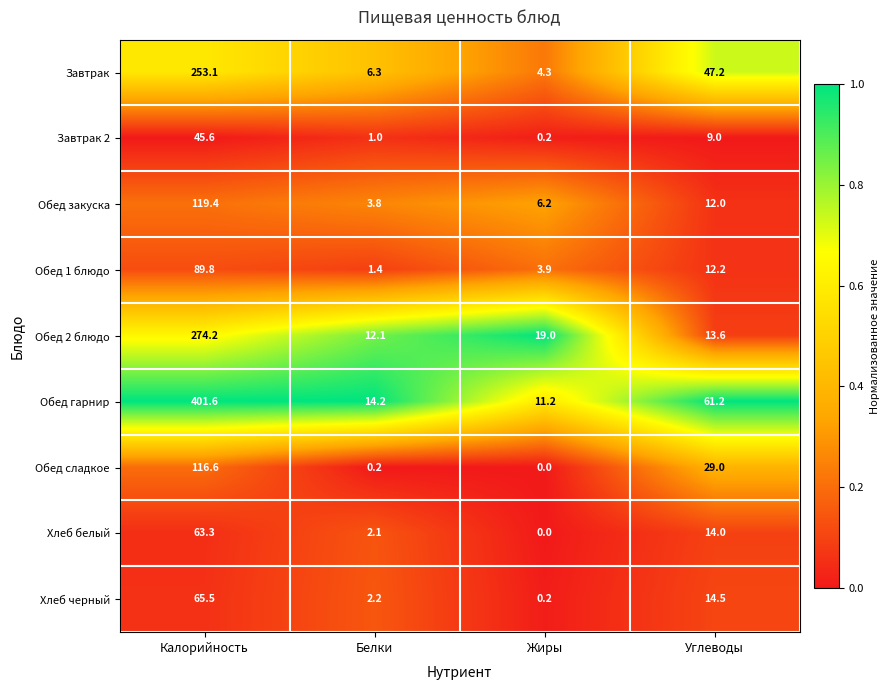

What is the difference between the second highest and minimum values in the Обед 1 блюдо series?

10.8